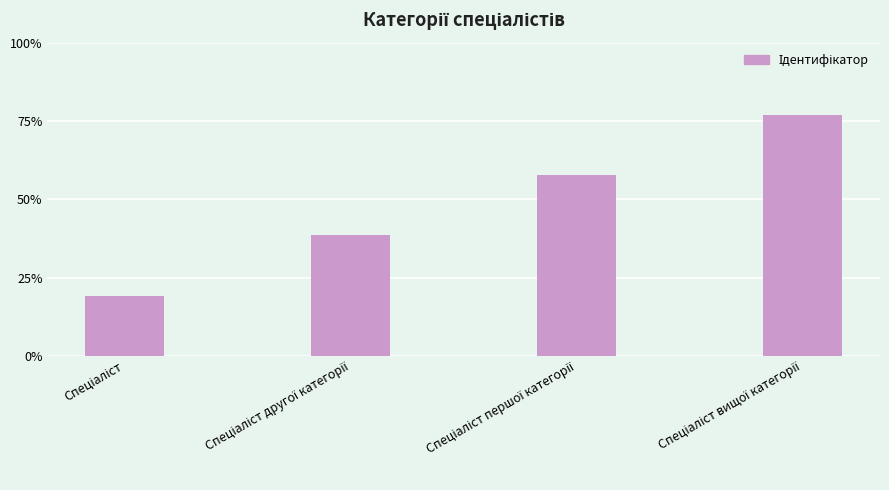

Is it true that the value at Спеціаліст вищої категорії is 4?

True